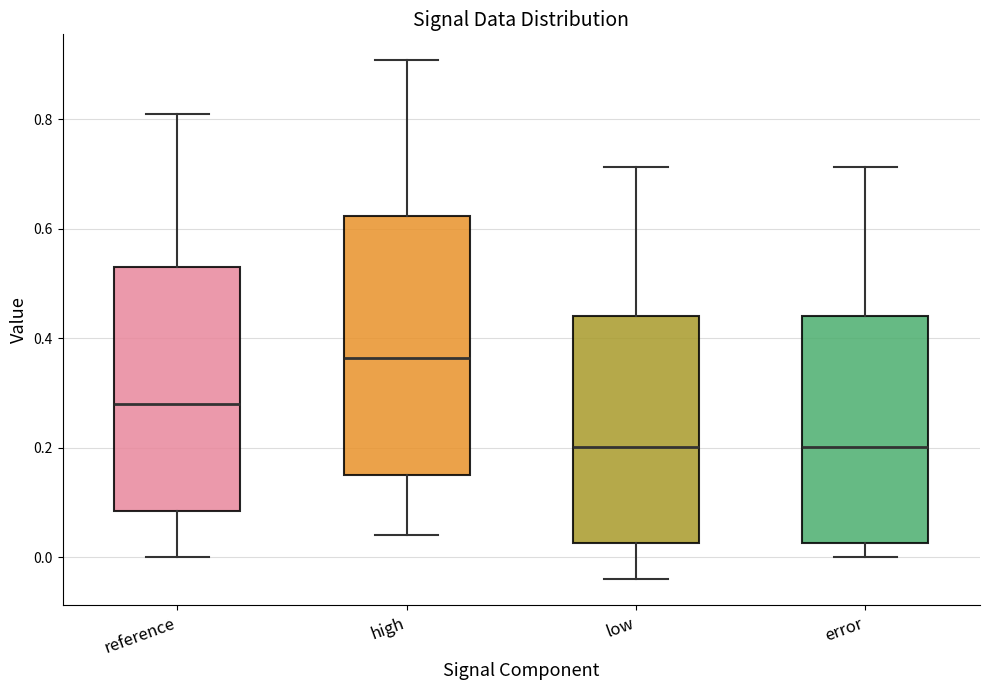

Where does the upper whisker of the box for reference end on the y-axis? The values are not printed on the chart, so give them approximately, as read against the axis.

0.80